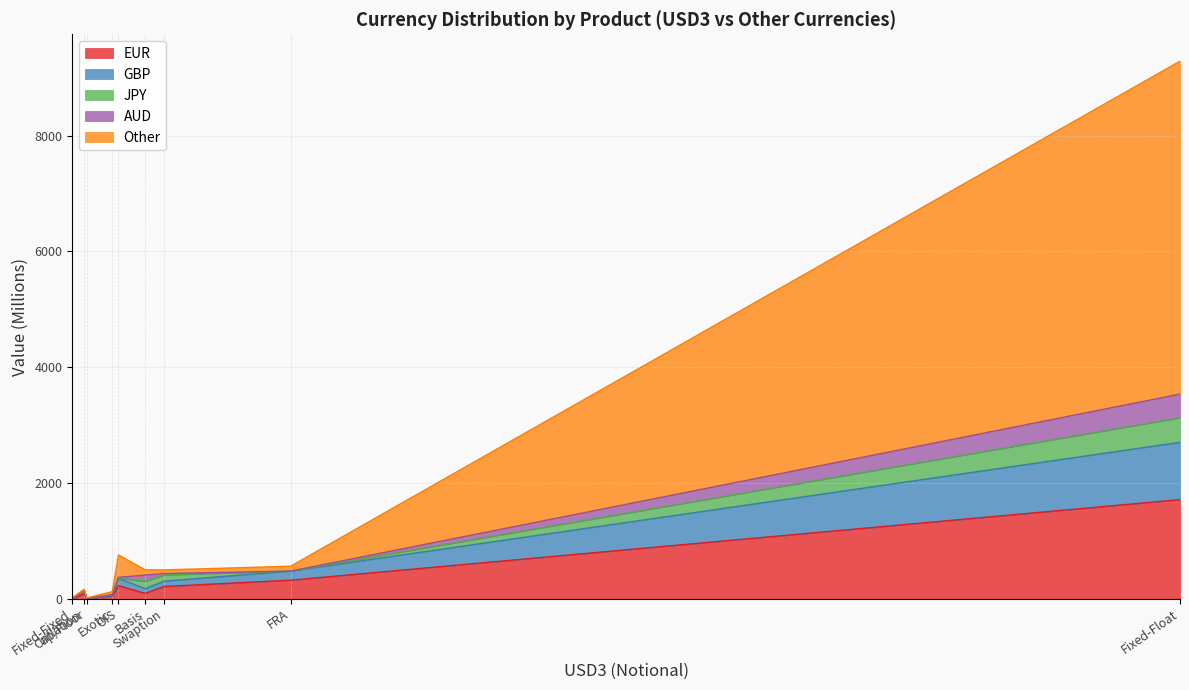

The value of GBP at Cap/Floor is -547. True or false?

False